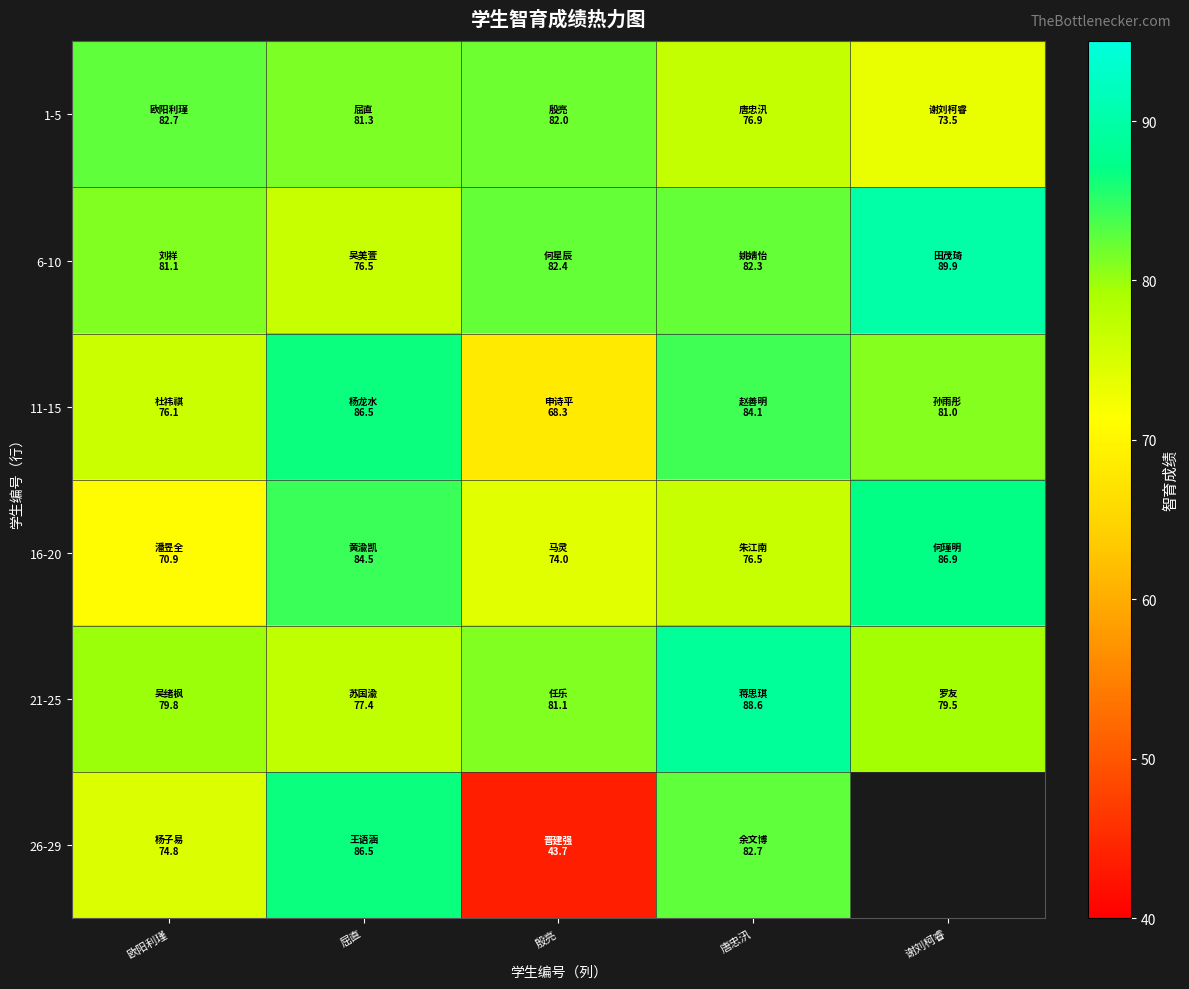

Between 唐忠汛 and 谢刘柯睿, which series saw the biggest shift?

16-20